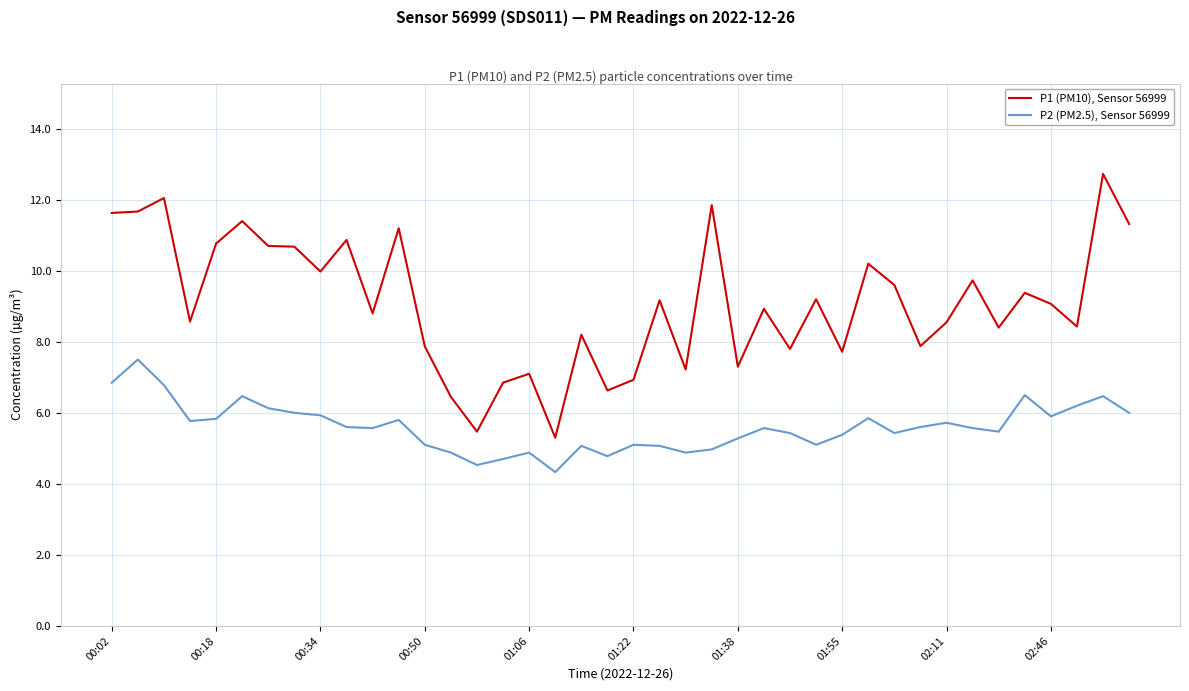

Which series has the largest total across all categories?

P1 (PM10), Sensor 56999